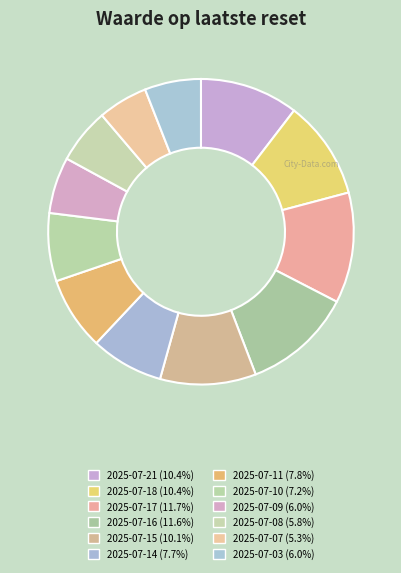

True or false: 2025-07-14 accounts for 8% of the total.

True